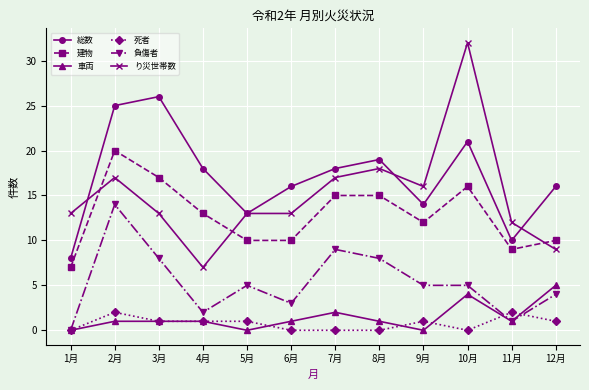

Which series changed the most between 5月 and 10月?

り災世帯数